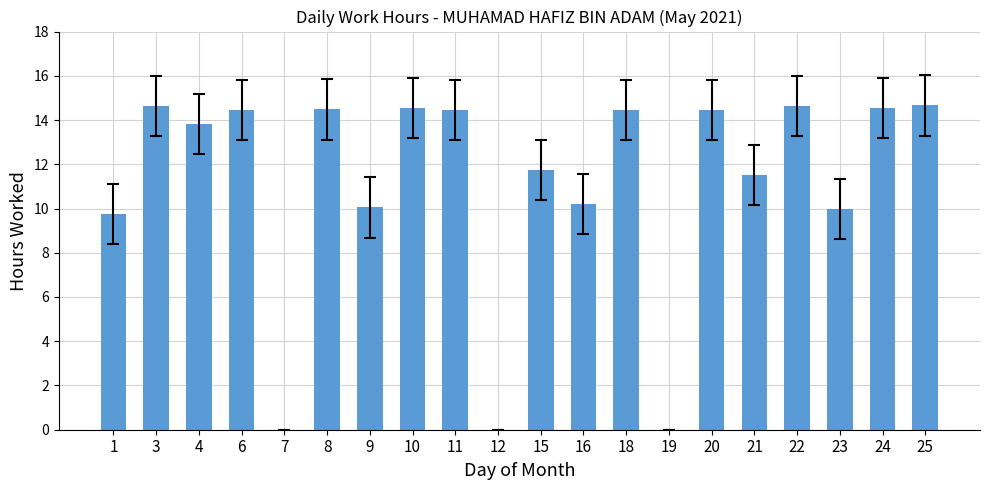

At which label does the data first exceed 14?

3